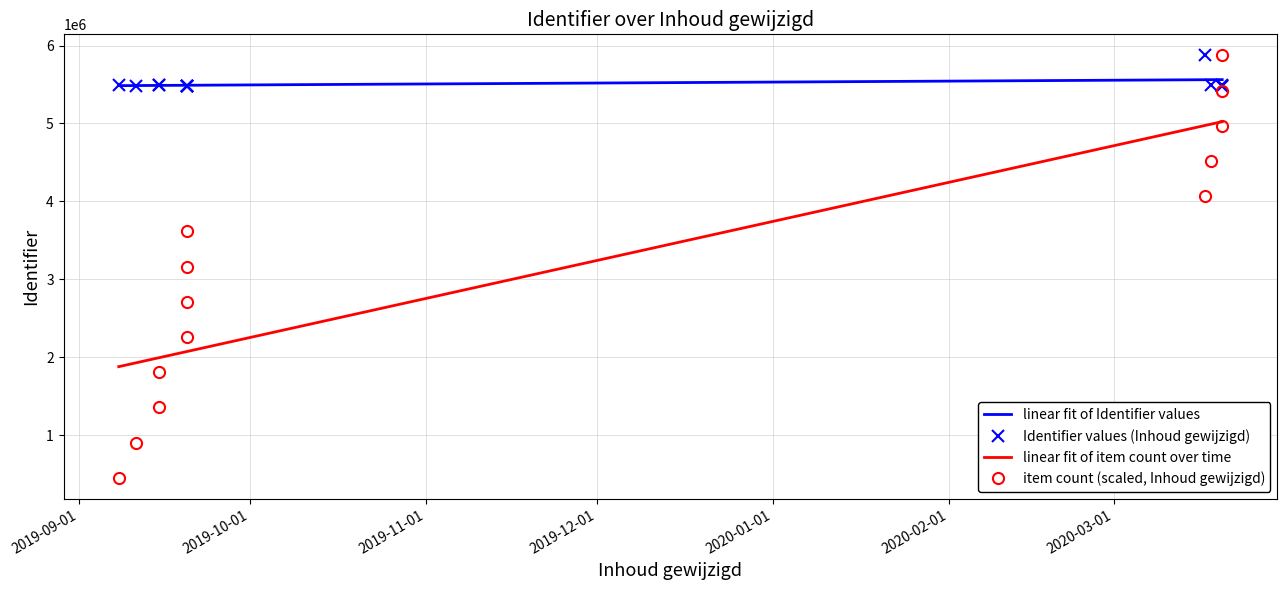

Is it true that the value at 2020-03-20 is 9830594?

False